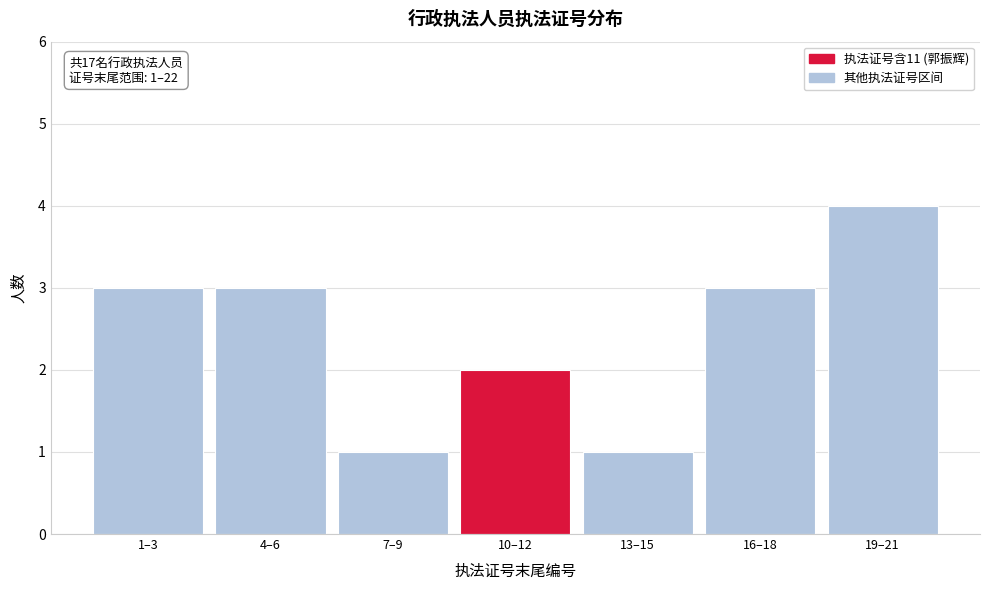

Reading right to left, list all the values displayed in this chart.

19–21=4	16–18=3	13–15=1	10–12=2	7–9=1	4–6=3	1–3=3